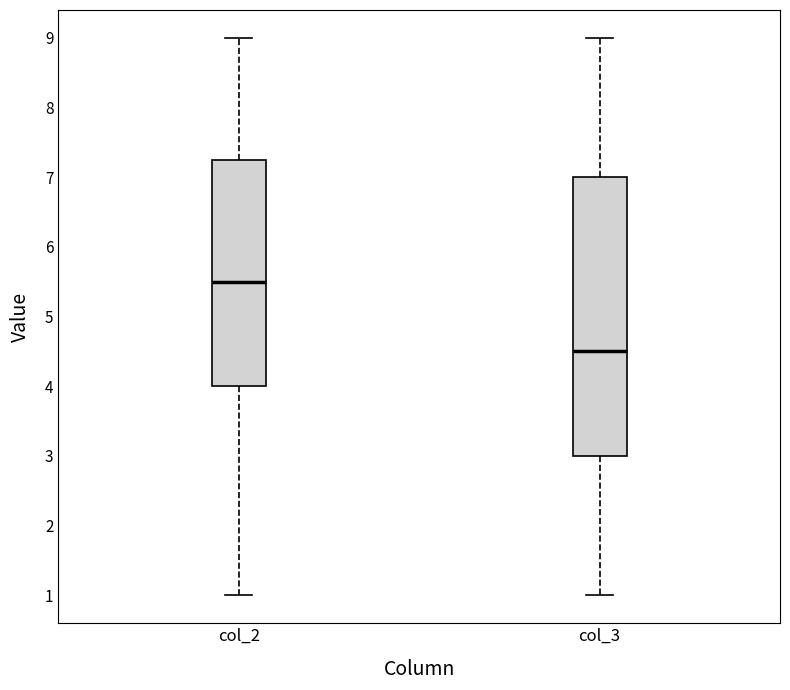

Reading left to right, transcribe this box plot: for each box, give where its median line is, the range the box spans, and where its two whiskers end, as read against the y-axis. The values are not printed on the chart, so give them approximately, as read against the axis.

col_2: median 5.5, box 4.0 to 7.3, whiskers 1.0 to 9.0
col_3: median 4.5, box 3.0 to 7.0, whiskers 1.0 to 9.0